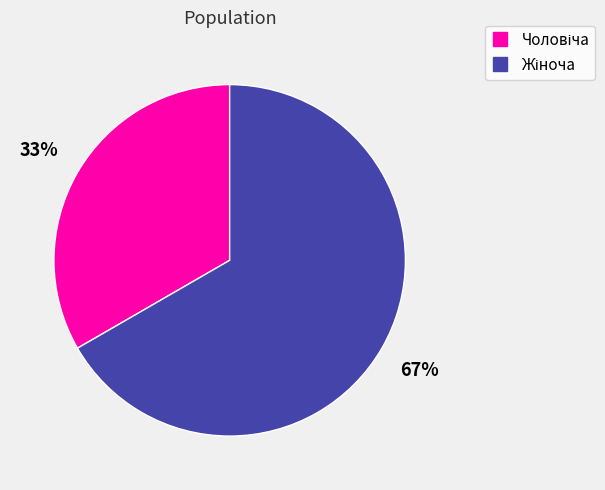

Is there a majority slice in this chart?

Yes